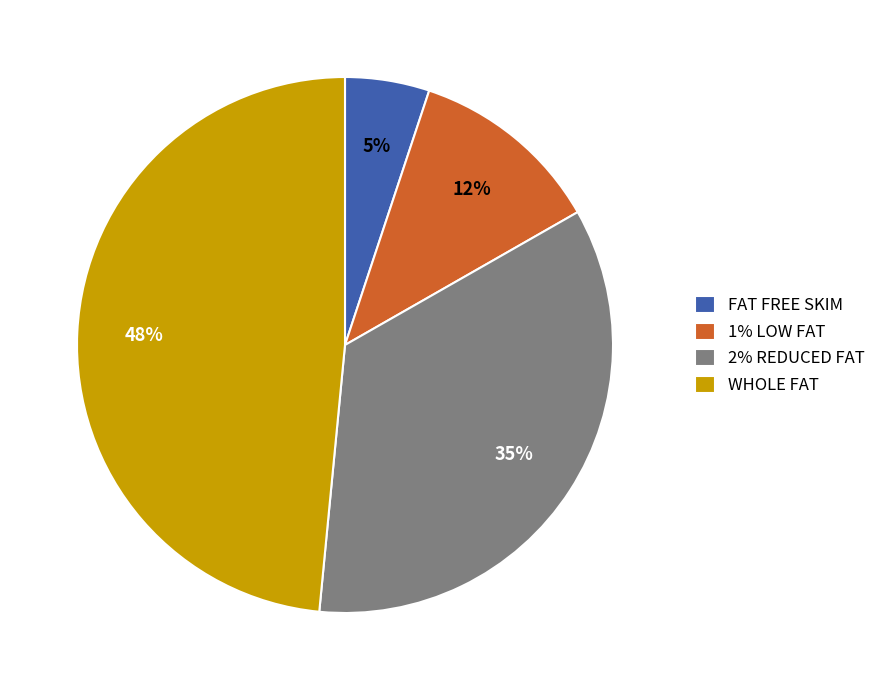

To the nearest percent, what is the average slice percentage?

25%